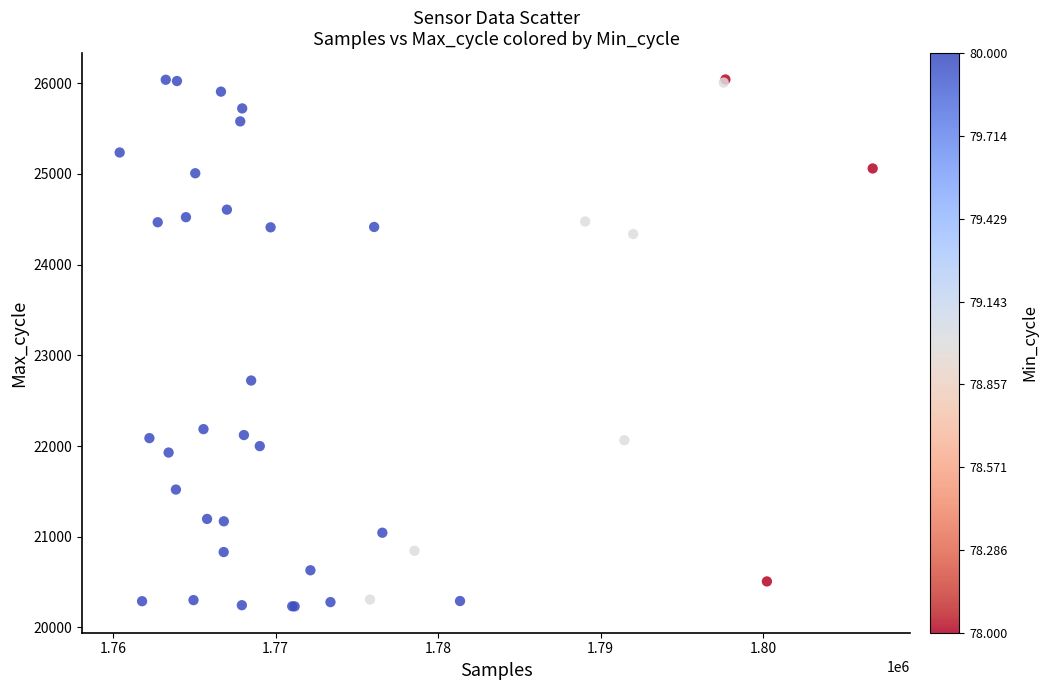

What Y value in the scatter plot is closest to 23136?

22722